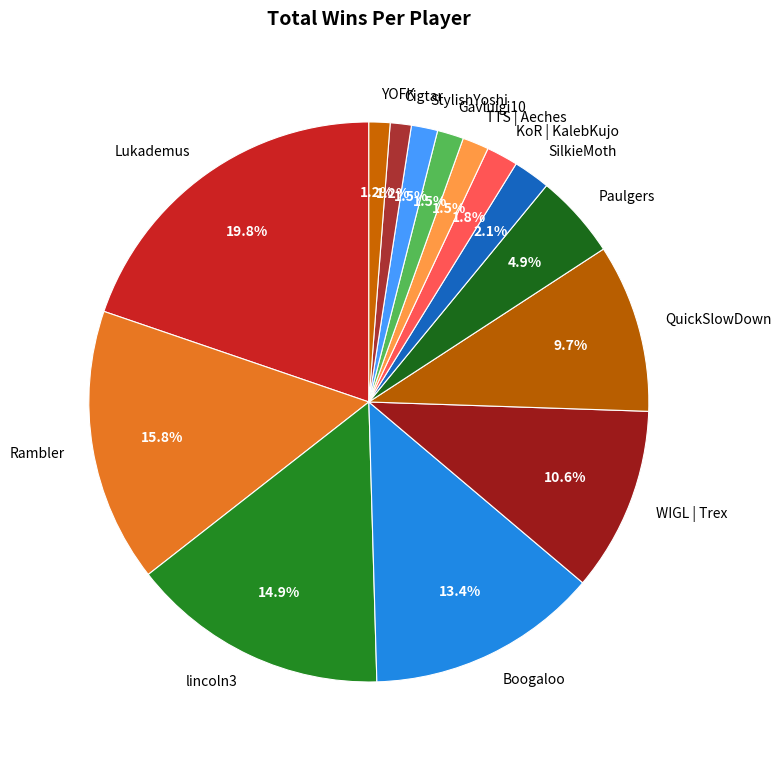

Does any single category account for the majority?

No